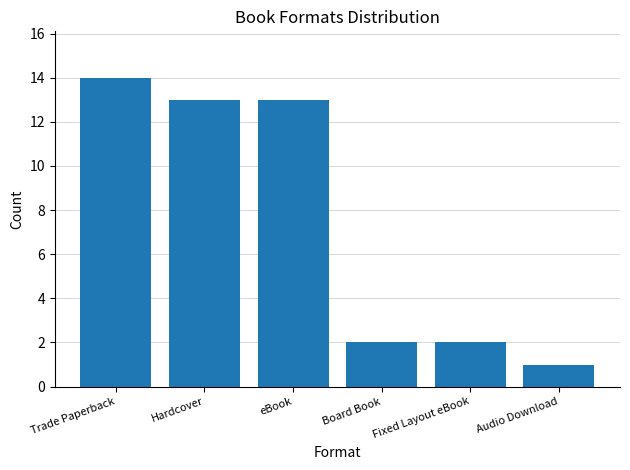

What is the average value?

8